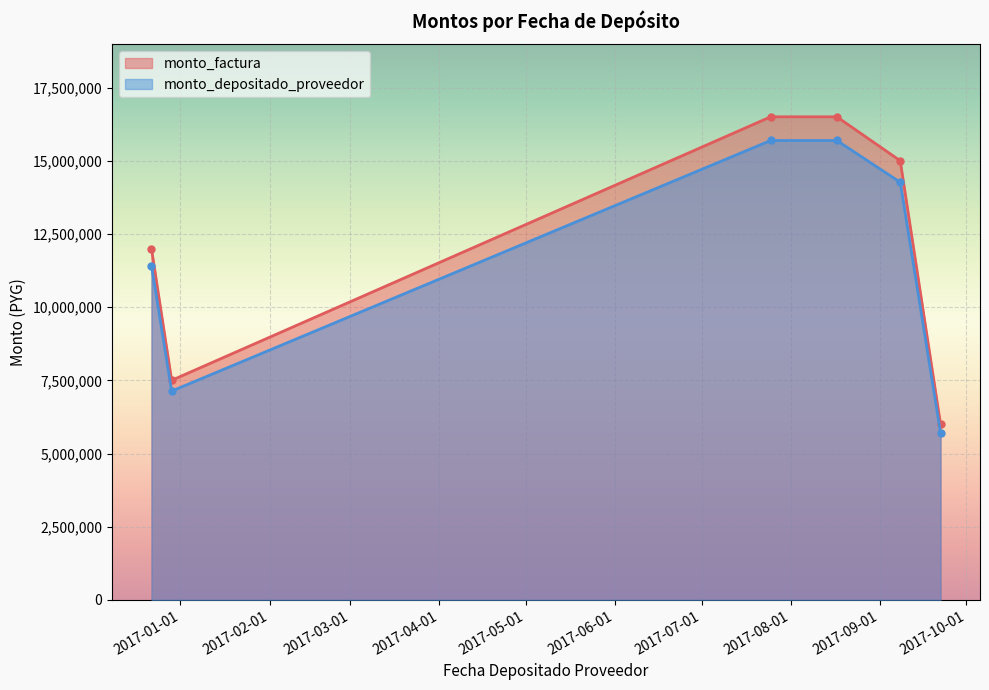

What is the value of the monto_factura point at the 6th from the left?

6000000